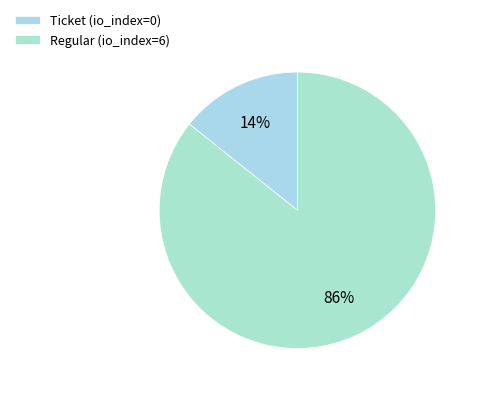

How many segments does this pie chart have?

2